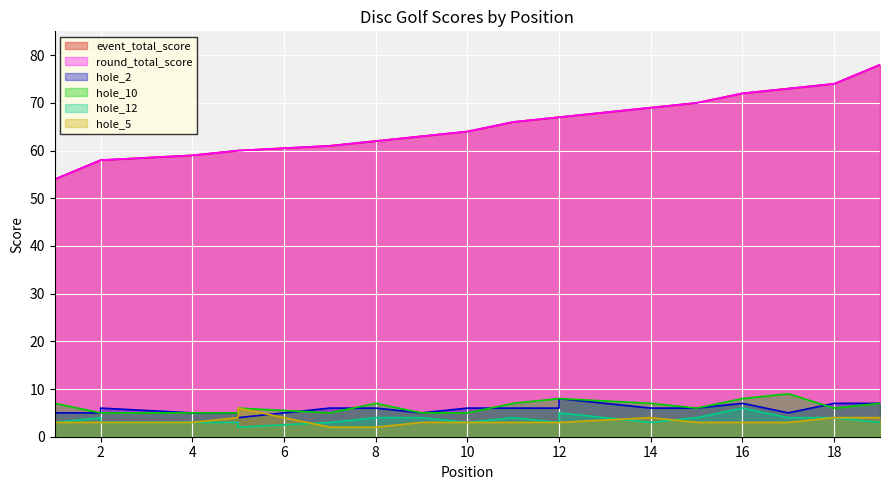

True or false: event_total_score has a value of 54 at 1.

True